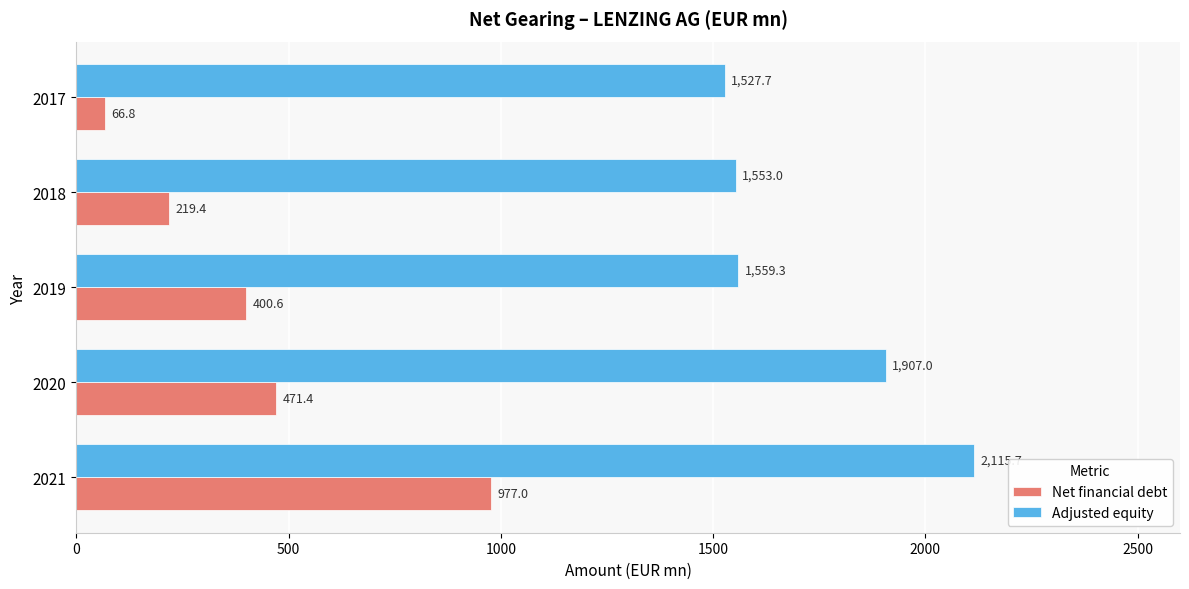

List the labels in order of Net financial debt value, smallest first.

2017, 2018, 2019, 2020, 2021